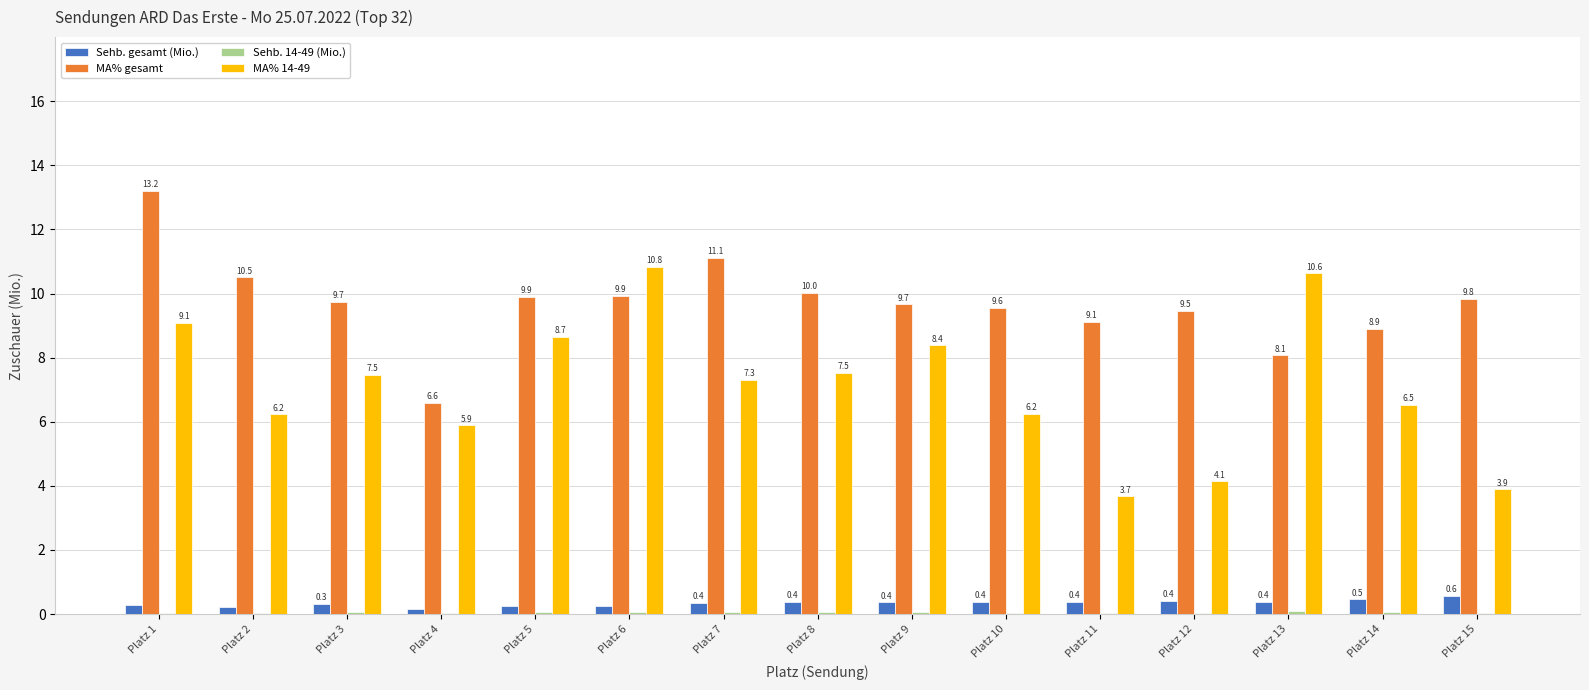

What is the total value across all series at Platz 1?

22.6